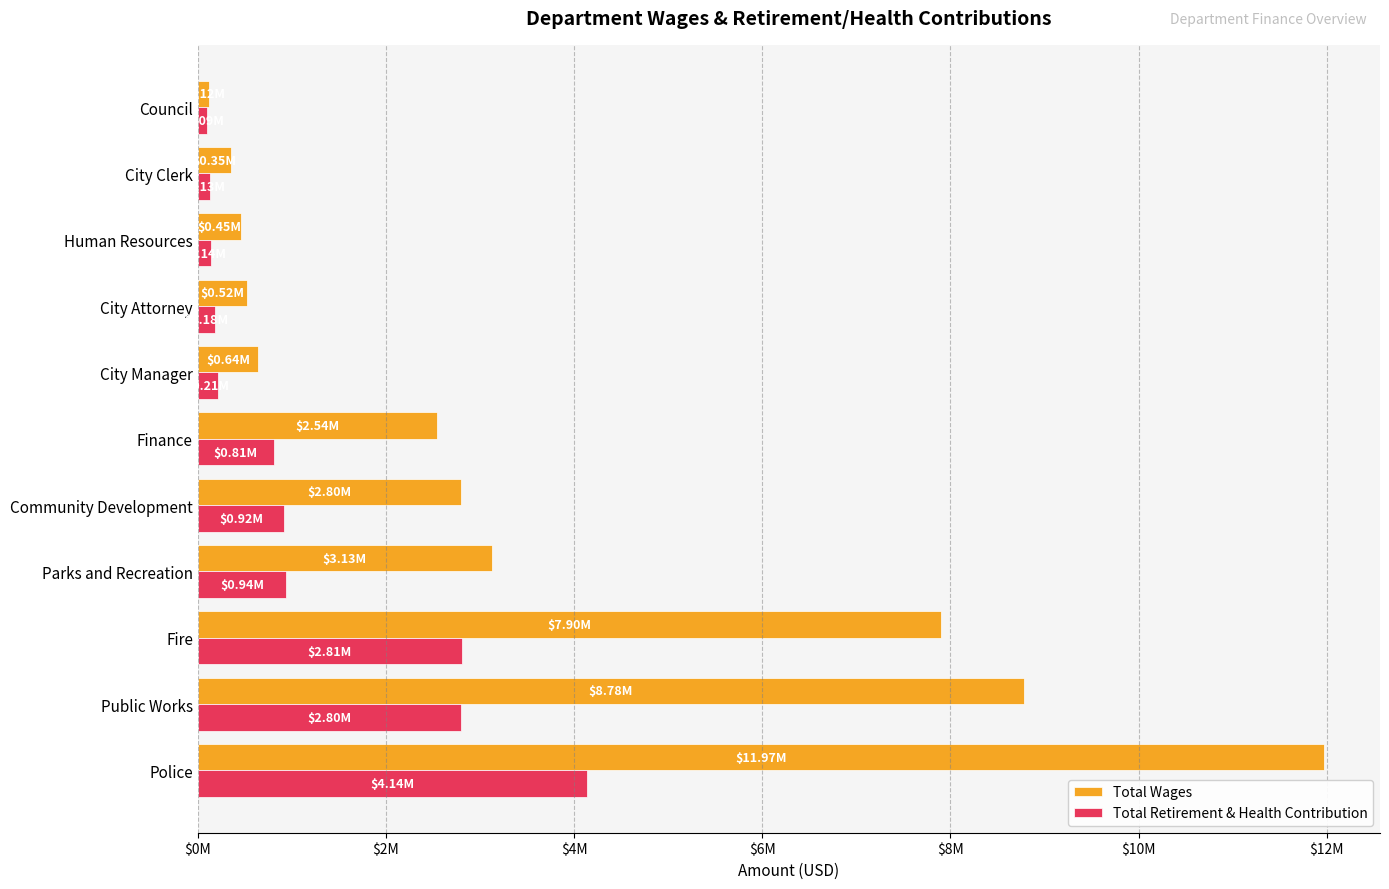

Reading right to left, list all the values displayed in this chart.

Total Wages: 123010	353160	454566	518574	641979	2543770	2801536	3127765	7896476	8776464	11966535
Total Retirement & Health Contribution: 93991	127545	140361	184393	213151	805216	921398	941158	2806346	2802953	4138452